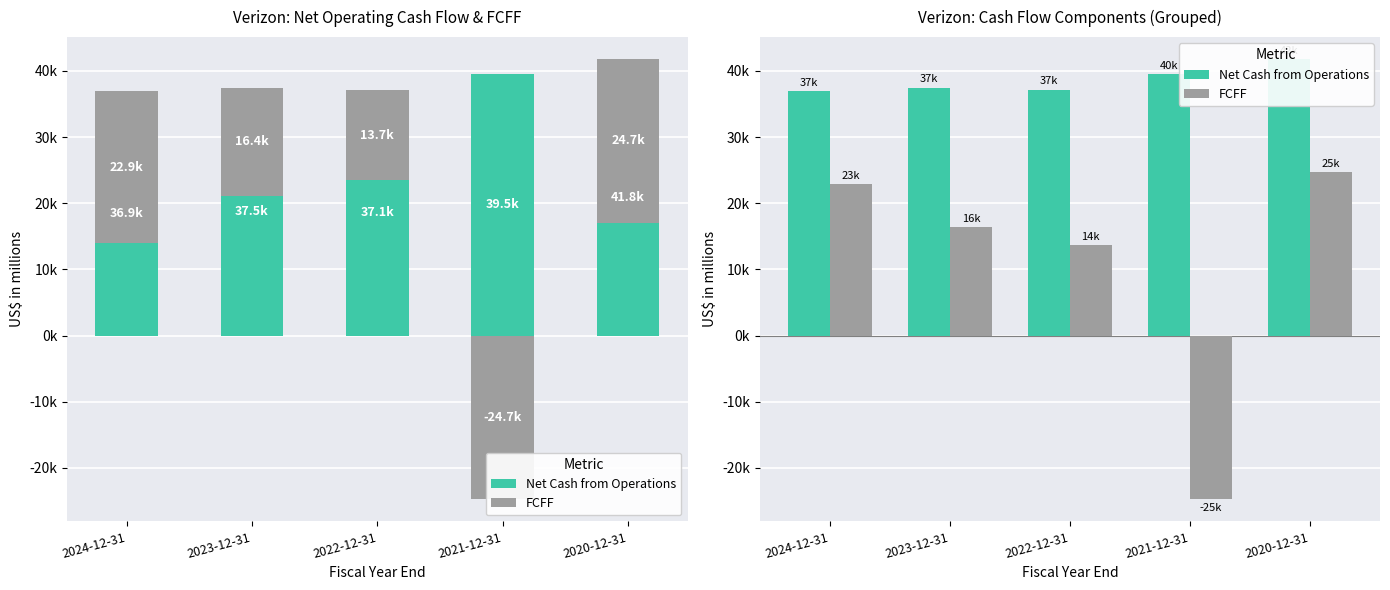

What are all the series names shown in the legend?

Net Cash from Operations, FCFF